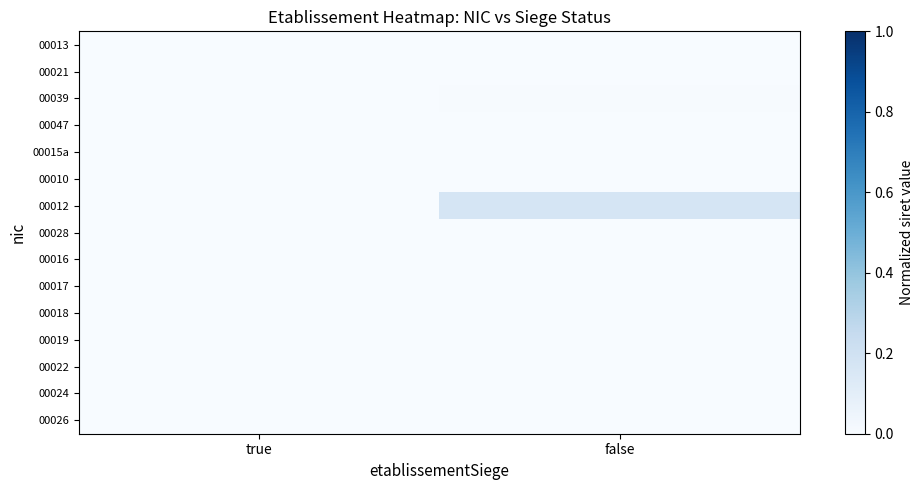

At how many categories does at least one series exceed 0?

2